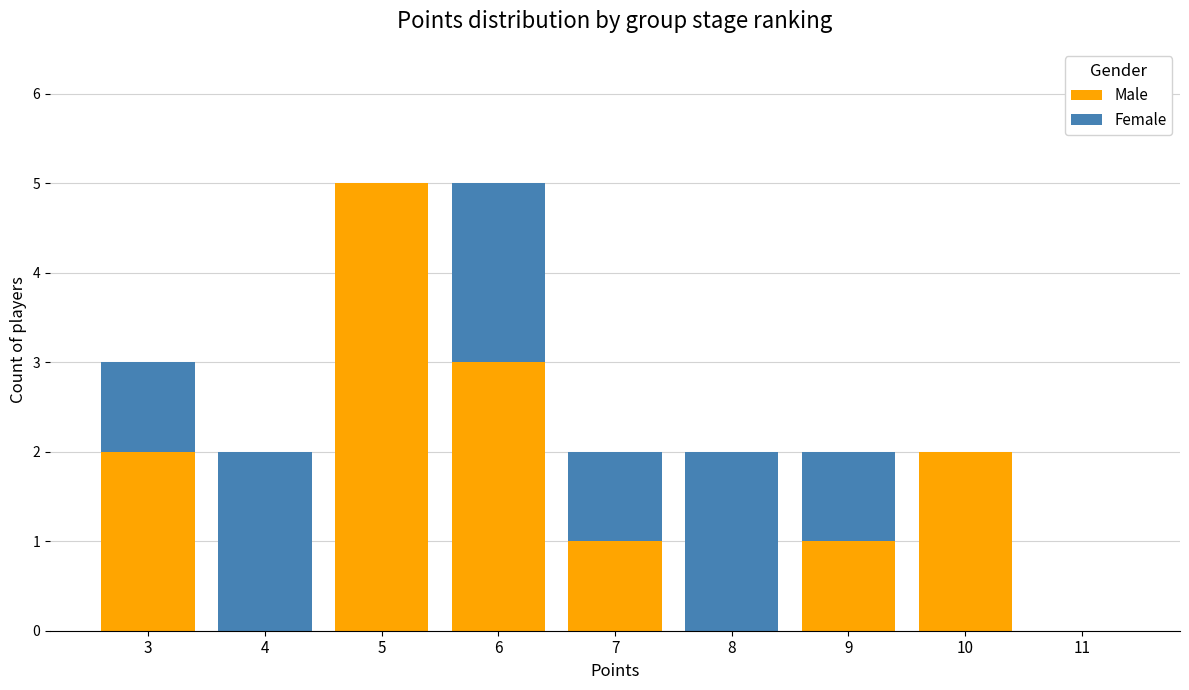

Reading left to right, transcribe the values for Male.

3=2	4=0	5=5	6=3	7=1	8=0	9=1	10=2	11=0